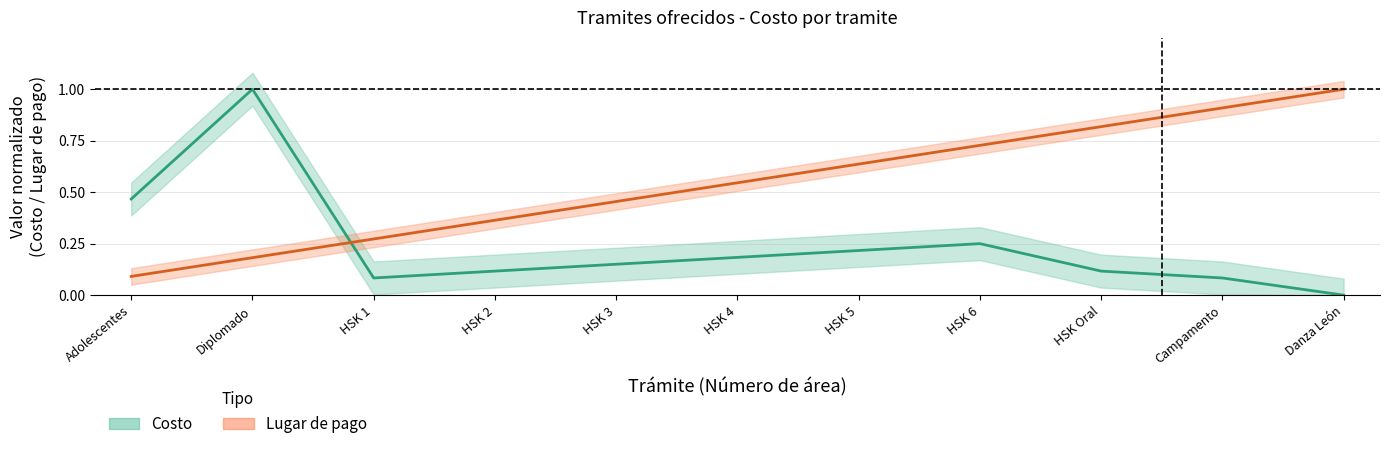

What is the approximate value of Costo at Campamento?

0.1